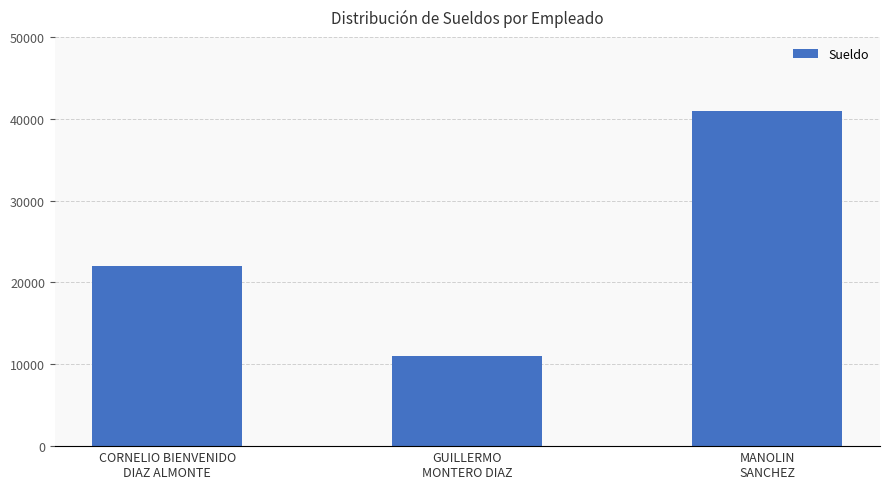

Which label corresponds to the smallest value in the chart?

GUILLERMO
MONTERO DIAZ